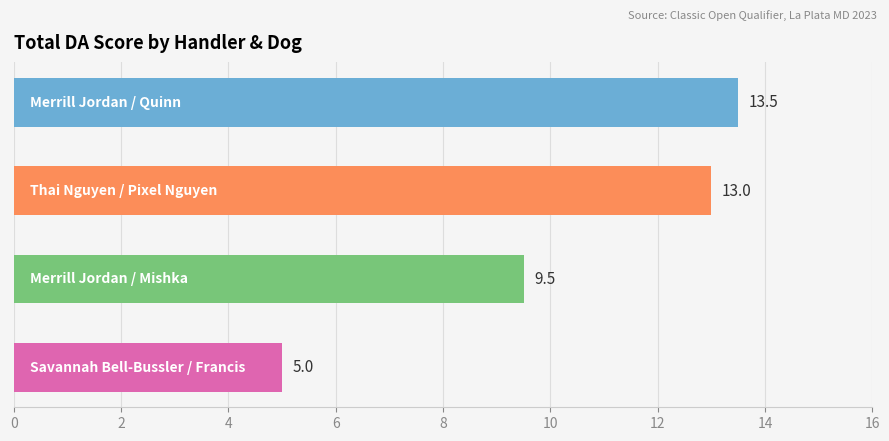

How many bars are there in total?

4